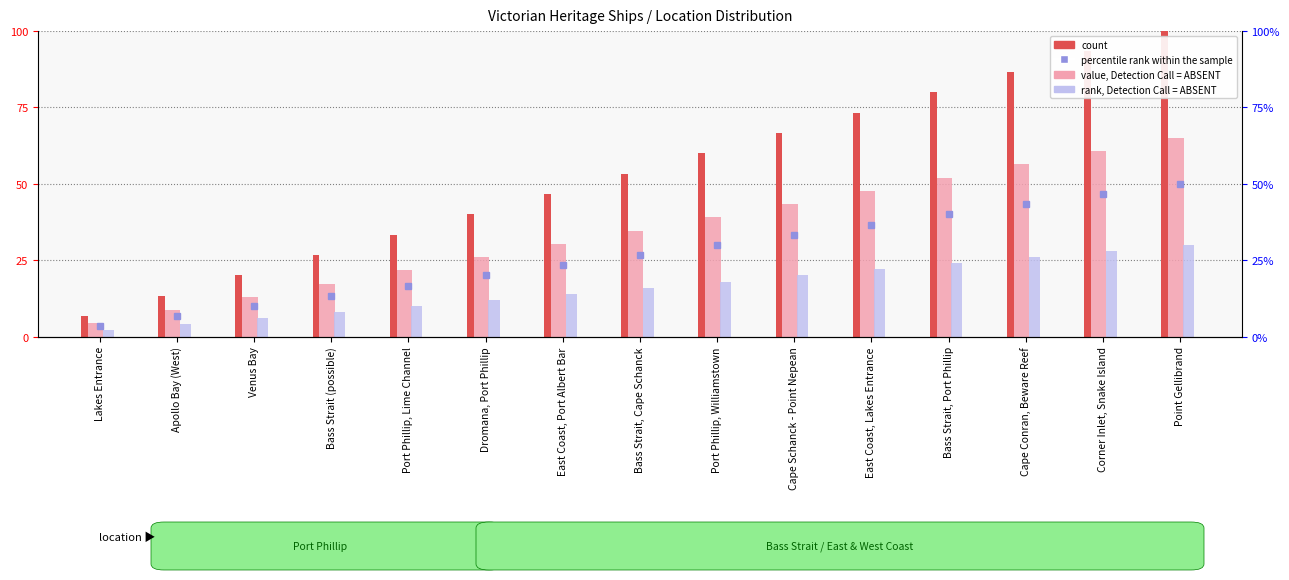

Reading right to left, list all the values displayed in this chart.

value, Detection Call = ABSENT: 65.0	60.7	56.3	52.0	47.7	43.3	39.0	34.7	30.3	26.0	21.7	17.3	13.0	8.7	4.3
rank, Detection Call = ABSENT: 30.0	28.0	26.0	24.0	22.0	20.0	18.0	16.0	14.0	12.0	10.0	8.0	6.0	4.0	2.0
count: 100.0	93.3	86.7	80.0	73.3	66.7	60.0	53.3	46.7	40.0	33.3	26.7	20.0	13.3	6.7
percentile rank within the sample: 50.0	46.7	43.3	40.0	36.7	33.3	30.0	26.7	23.3	20.0	16.7	13.3	10.0	6.7	3.3